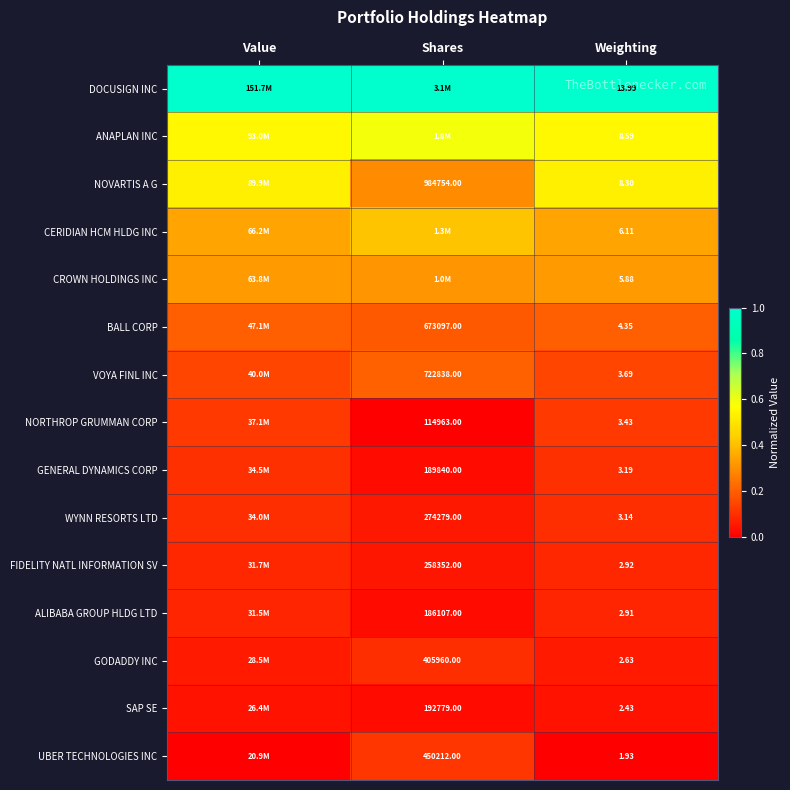

The value of CROWN HOLDINGS INC at Value is 0.1. True or false?

False